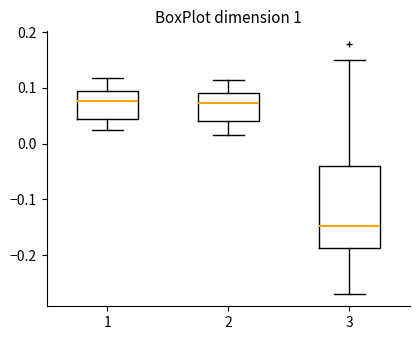

Reading left to right, read every box against the y-axis: the position of its median line, the range the box covers, and the ends of its whiskers. The values are not printed on the chart, so give them approximately, as read against the axis.

1: median 0.08, box 0.05 to 0.09, whiskers 0.02 to 0.12
2: median 0.07, box 0.04 to 0.09, whiskers 0.01 to 0.11
3: median -0.15, box -0.19 to -0.04, whiskers -0.27 to 0.15